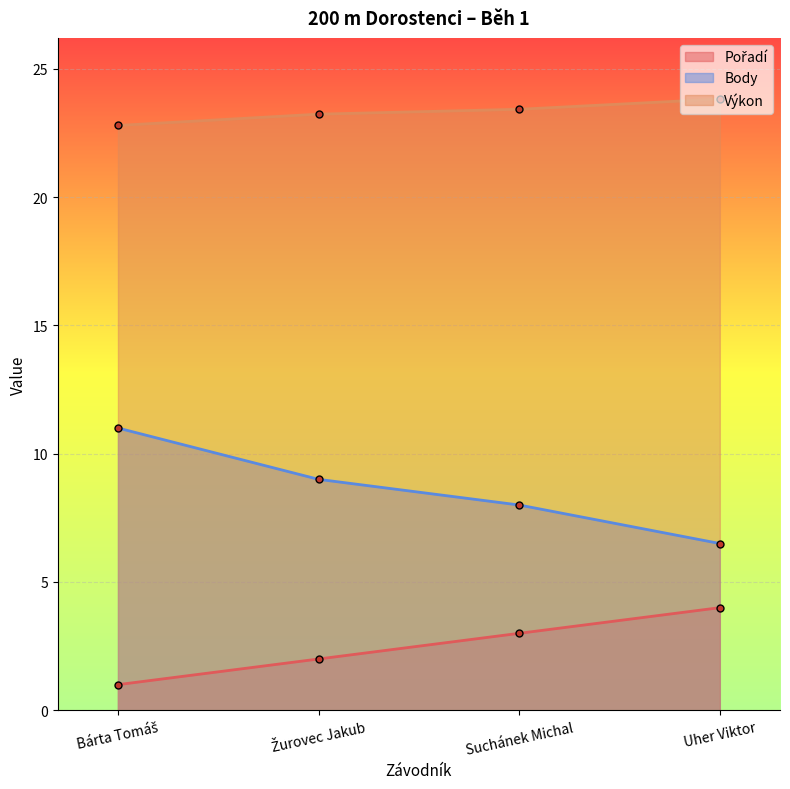

True or false: Pořadí and Body cross at least once.

False